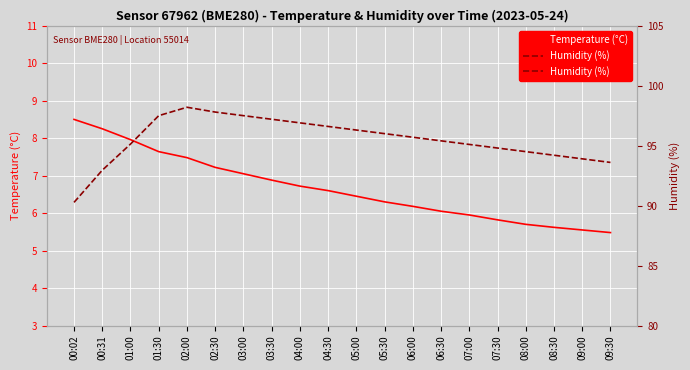

At 06:00, list the series in order from smallest to largest.

Temperature (°C), Humidity (%)